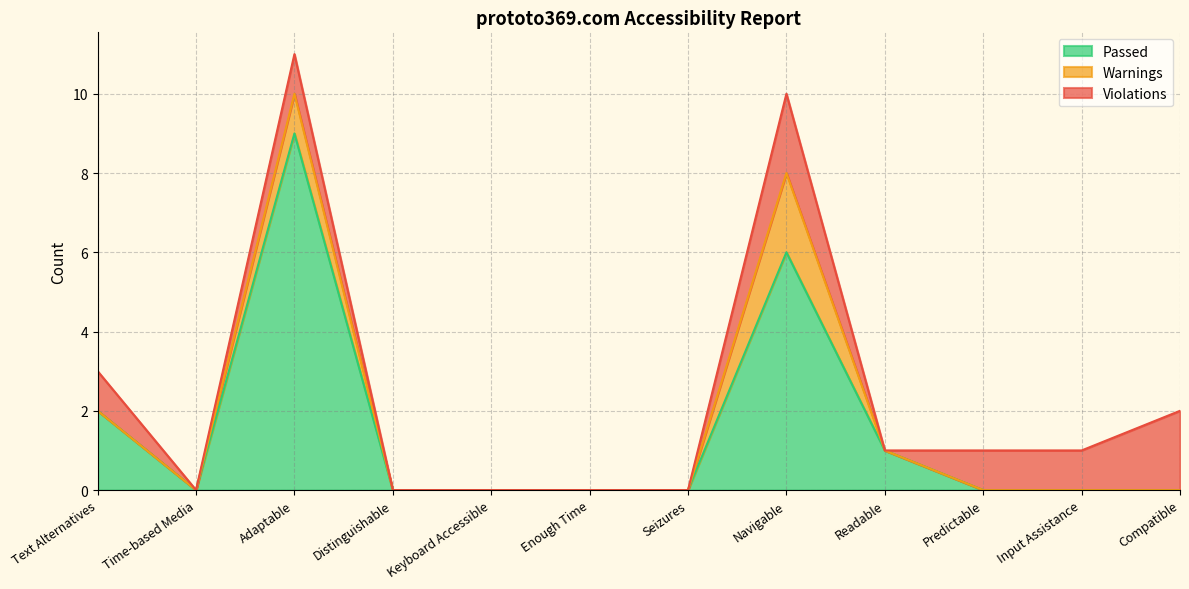

Which has a higher value, Compatible or Predictable?

Compatible